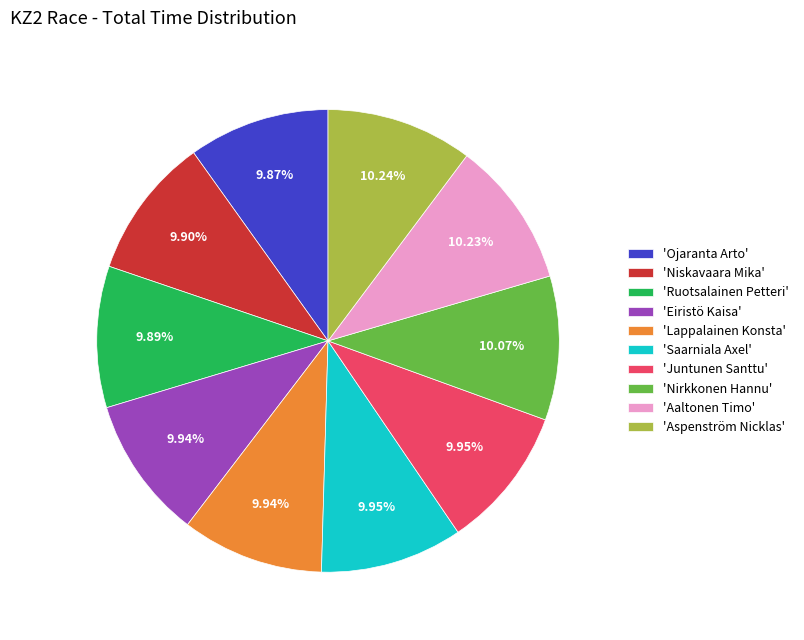

Approximately how many times larger is the value at 'Juntunen Santtu' compared to 'Ruotsalainen Petteri'?

1.0